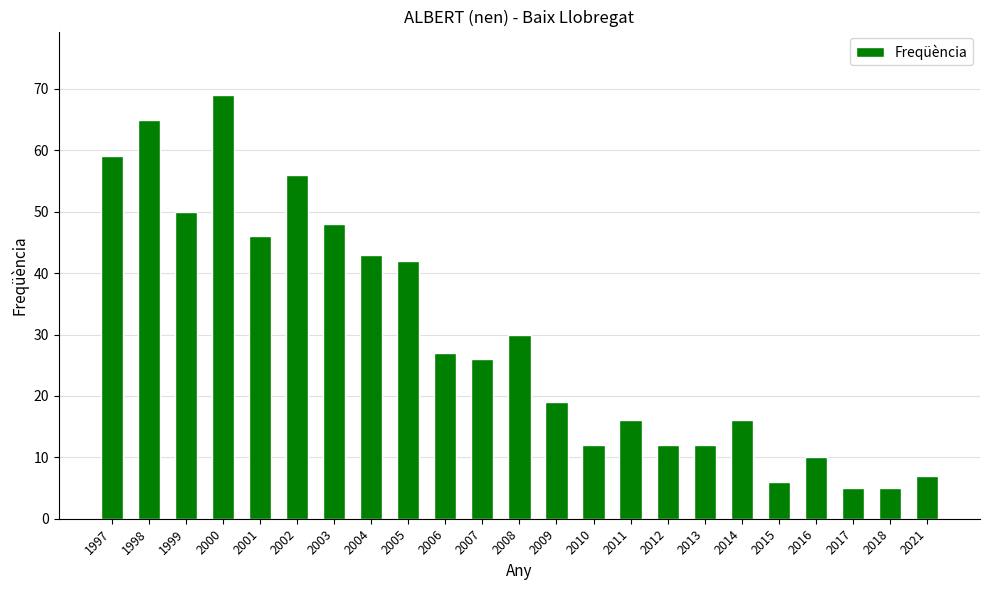

How many values are below 26?

11